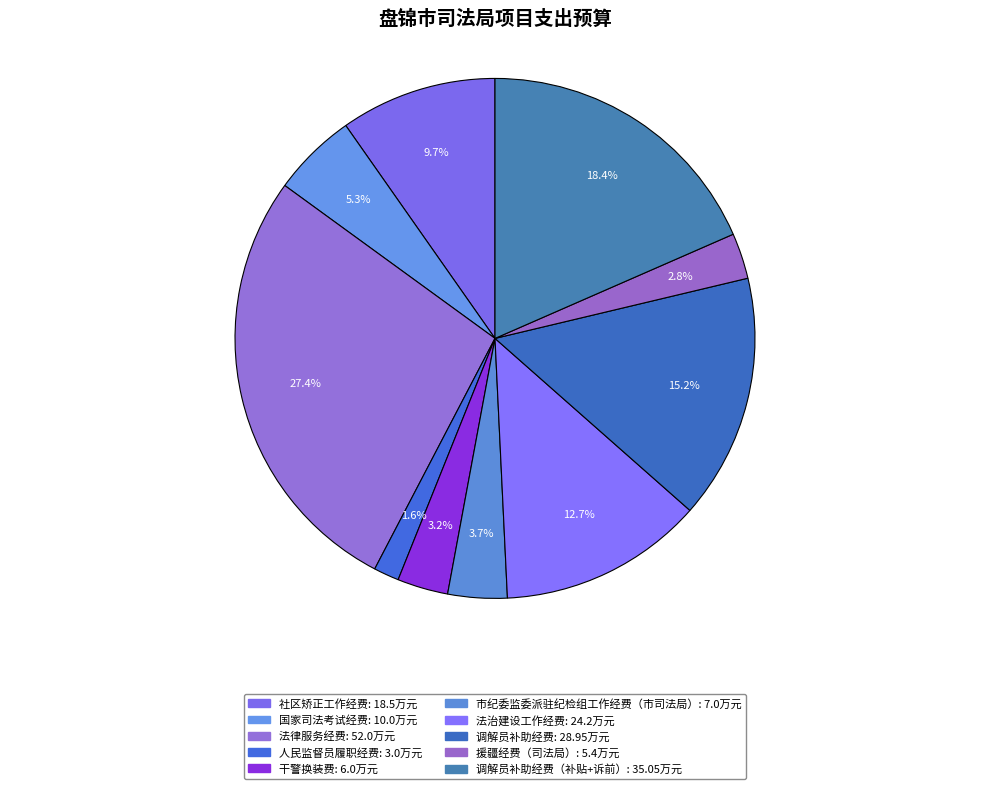

What is the smallest slice in the pie chart?

人民监督员履职经费